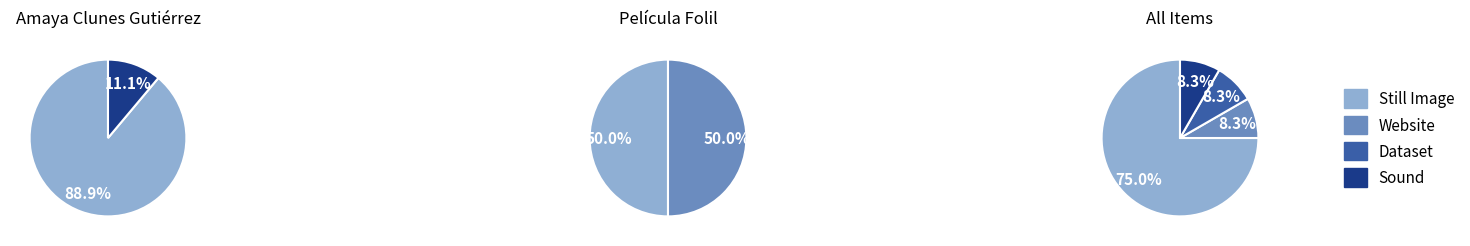

Approximately how many times larger is the value at Website compared to Still Image?

0.1